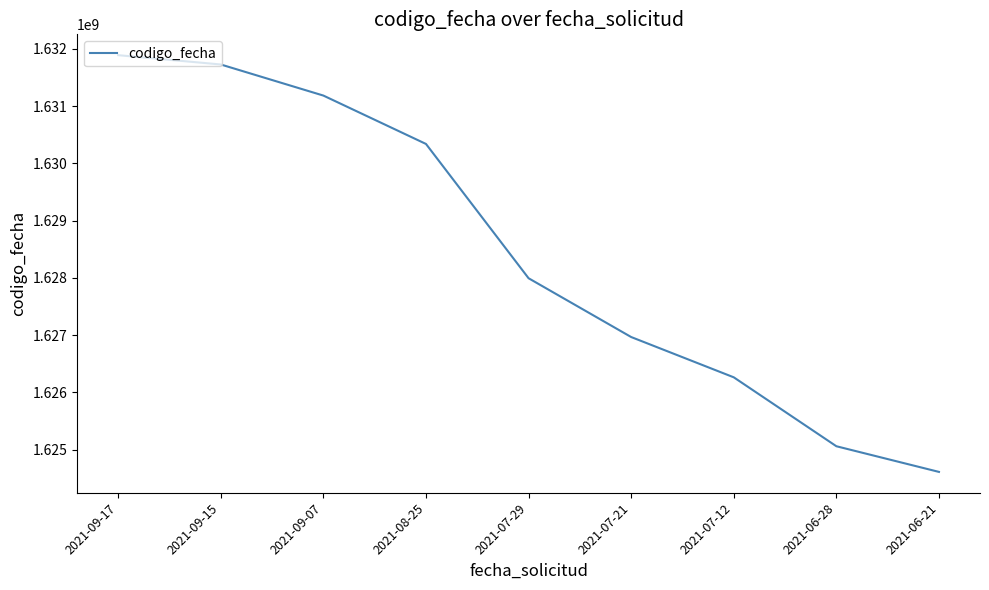

Between 2021-09-17 and 2021-07-12, which is larger?

2021-09-17